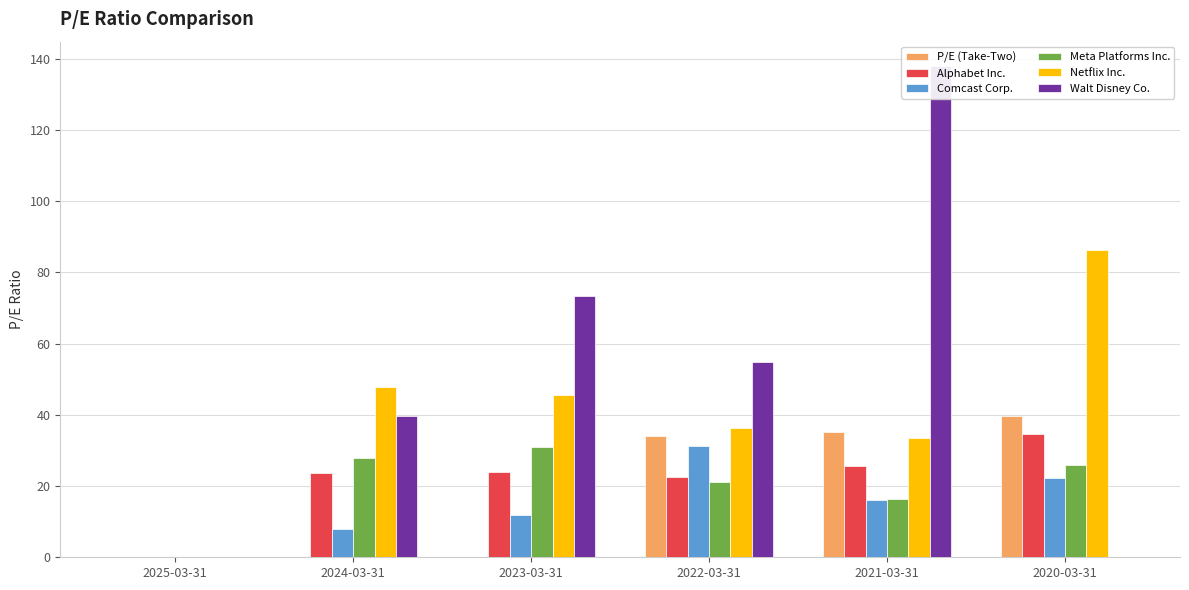

Which series changed the most between 2025-03-31 and 2020-03-31?

Netflix Inc.